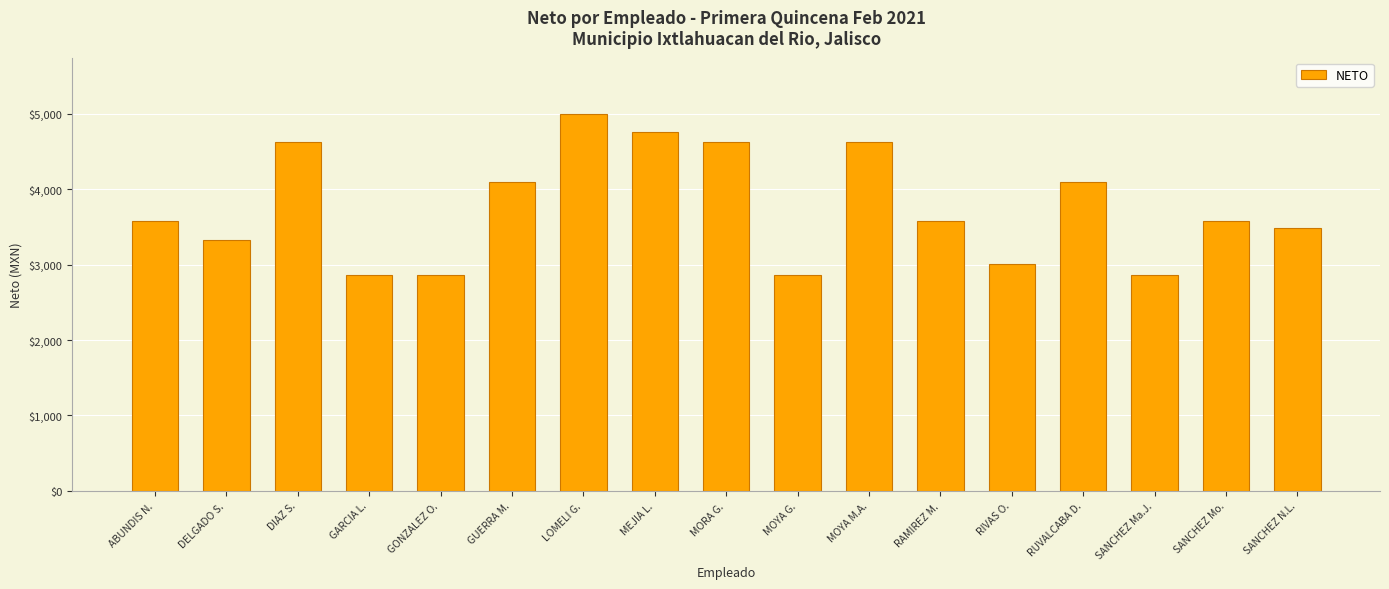

What is the maximum value shown in the chart?

4995.4